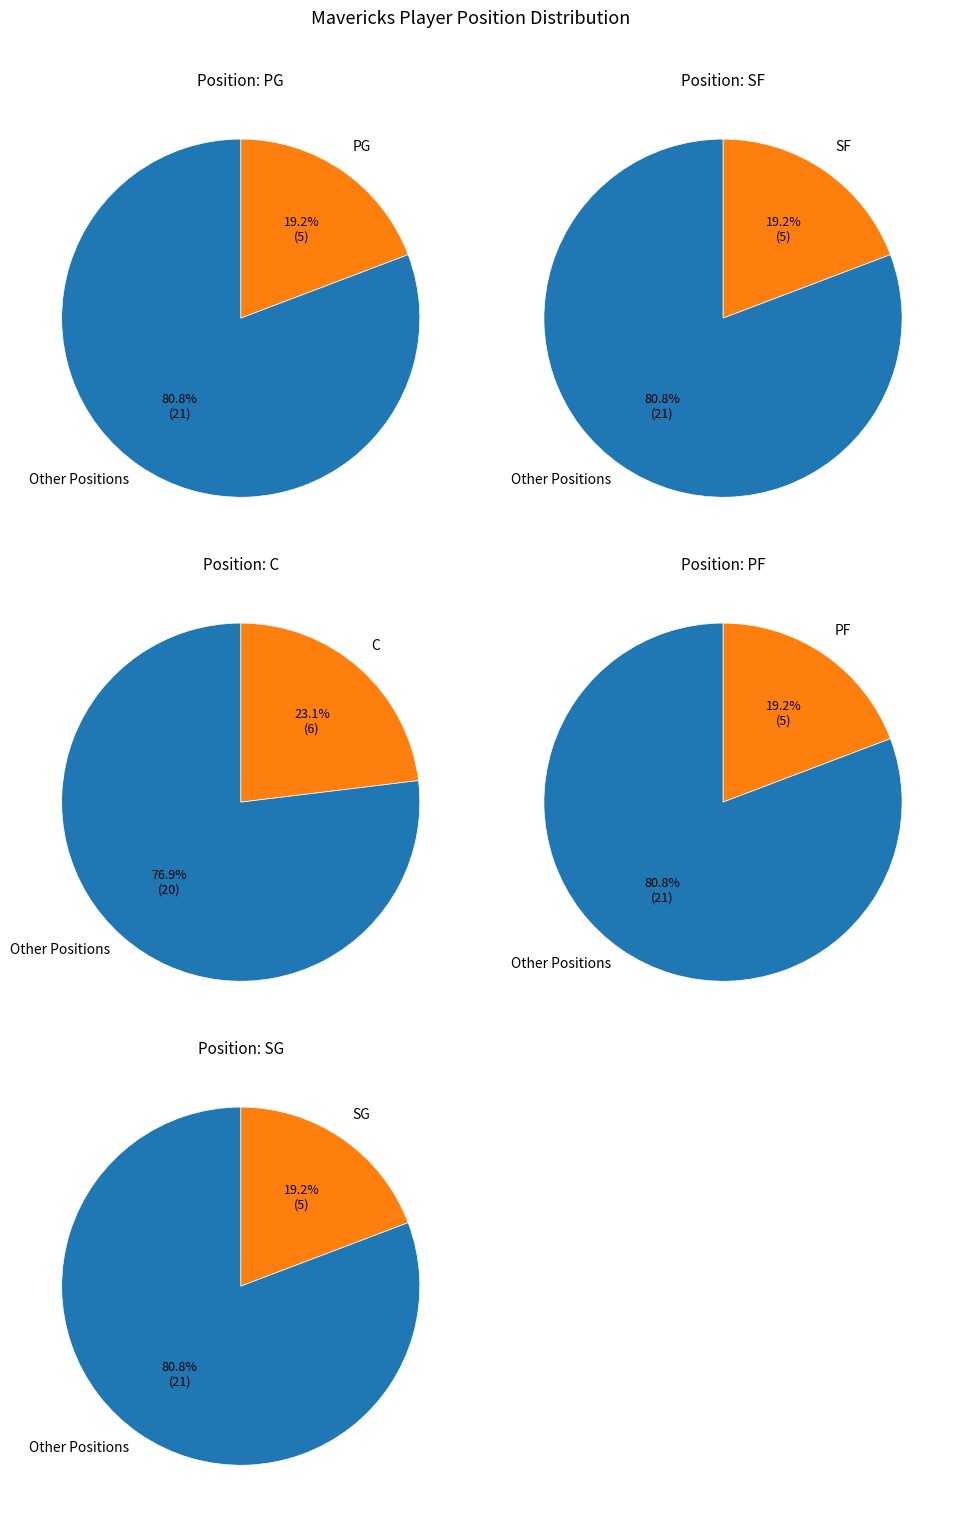

True or false: PG accounts for 19% of the total.

True